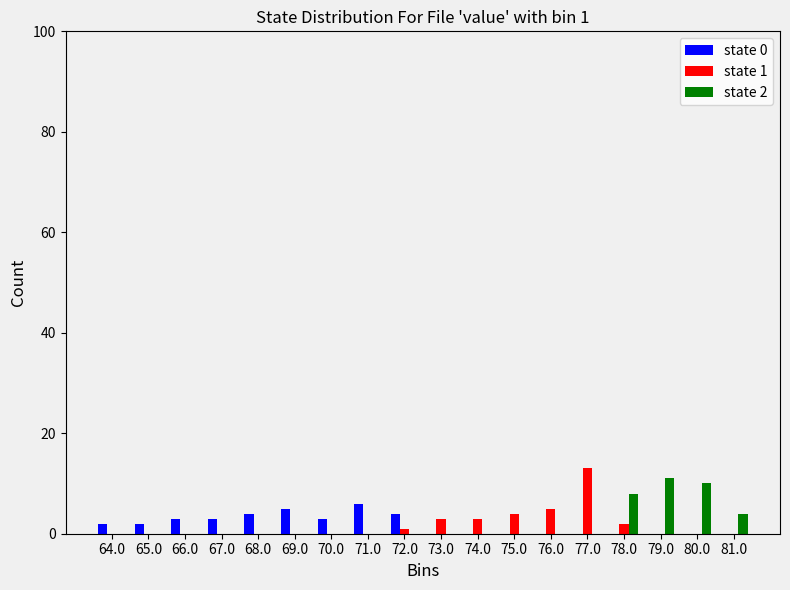

What is the greatest value displayed?

13